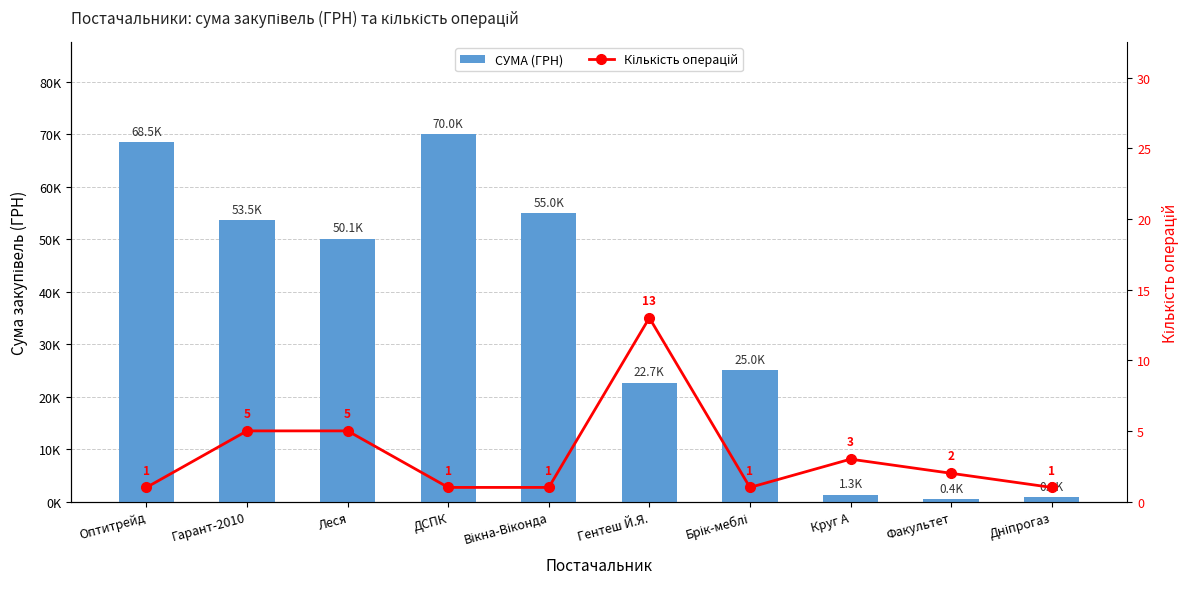

What is the sum of all СУМА (ГРН) values?

347315.7